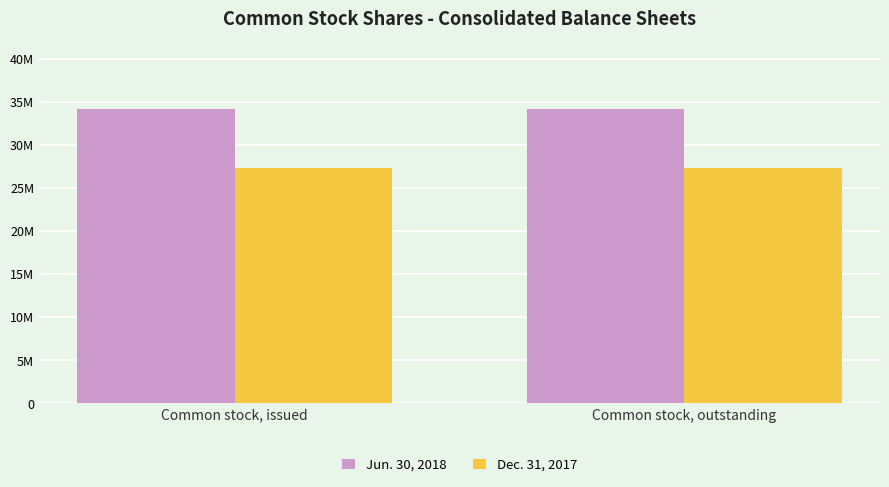

Does the chart contain stacked bars?

No